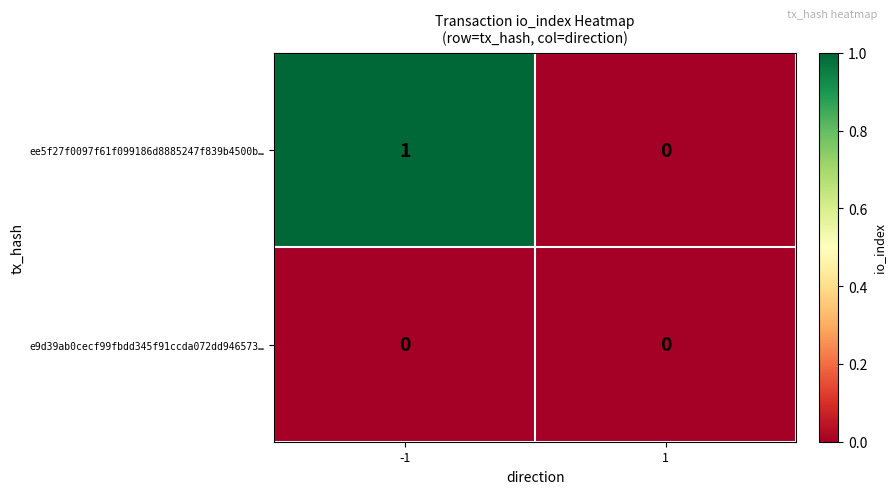

Which series has the largest range (max minus min)?

ee5f27f0097f61f099186d8885247f839b4500b…